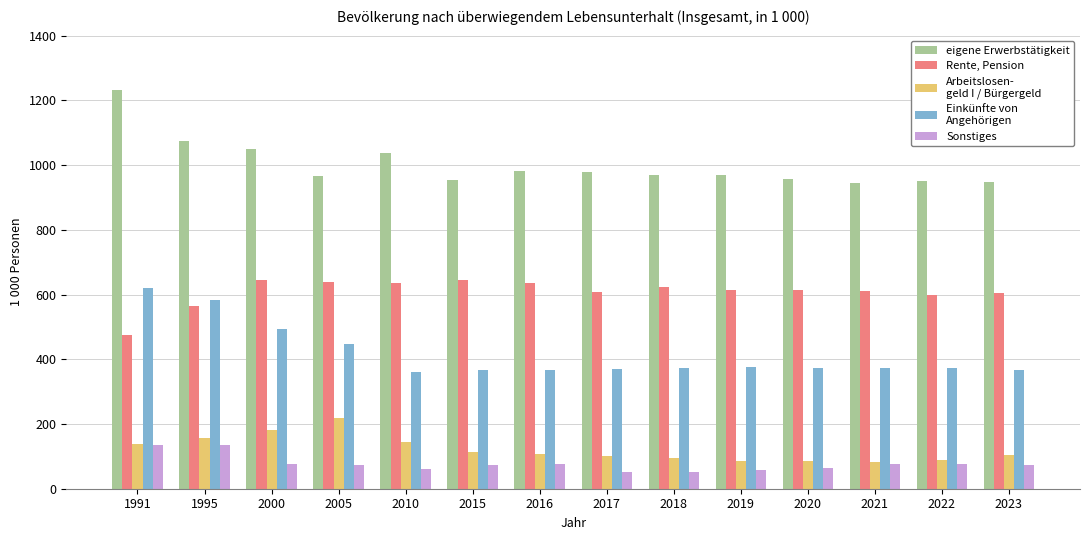

Which category has the highest value across all series?

1991